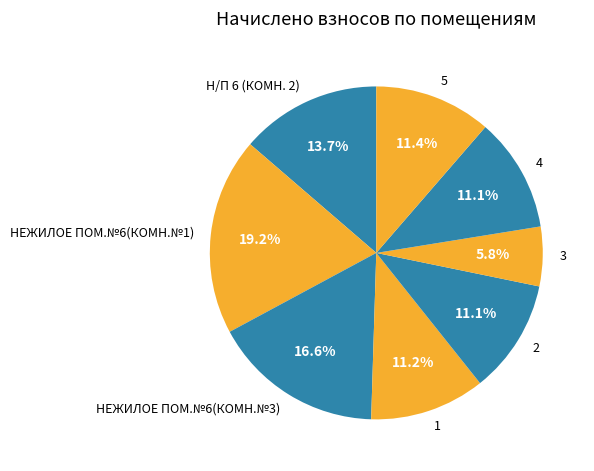

What percentage is the Н/П 6 (КОМН. 2) slice, to the nearest percent?

14%